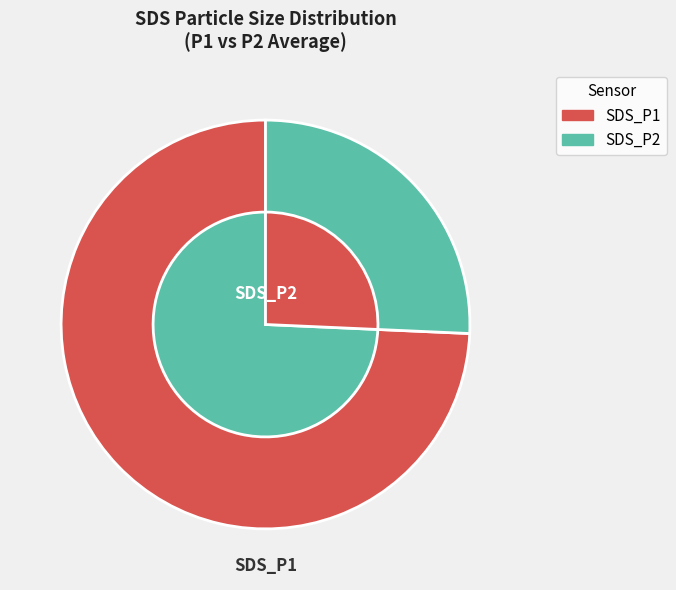

To the nearest percent, what is the combined percentage of SDS_P2 and SDS_P1?

100%